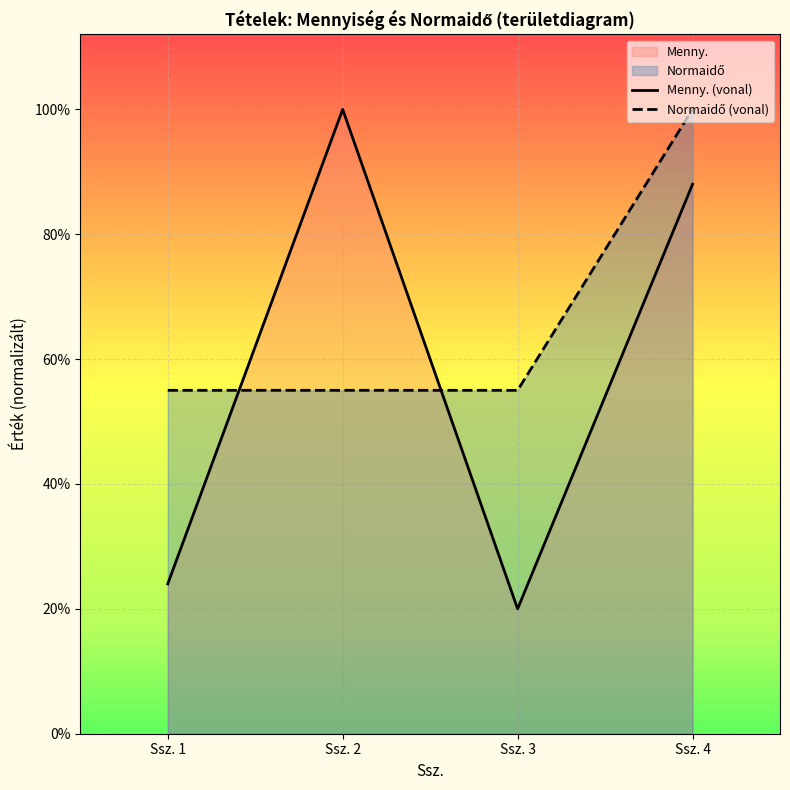

Reading left to right, transcribe all the data shown in this chart.

Menny.: 6.0	25.0	5.0	22.0
Normaidő: 13.7	13.7	13.7	25.0